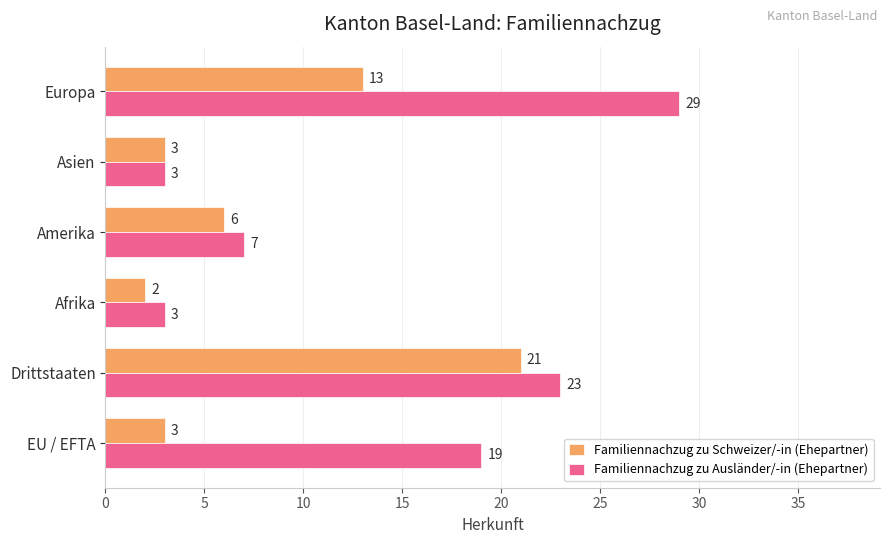

Read the Familiennachzug zu Ausländer/-in (Ehepartner) value at Drittstaaten.

23